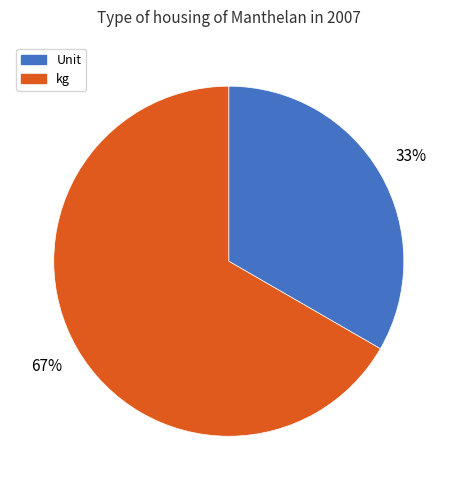

True or false: Unit accounts for 24% of the total.

False